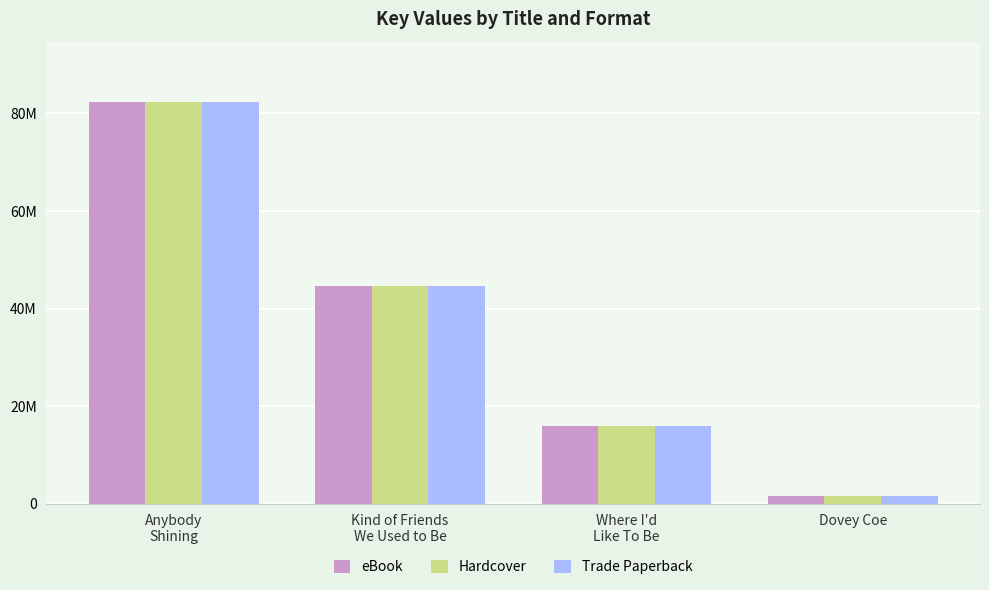

At which category is the sum across all series the highest?

Anybody
Shining